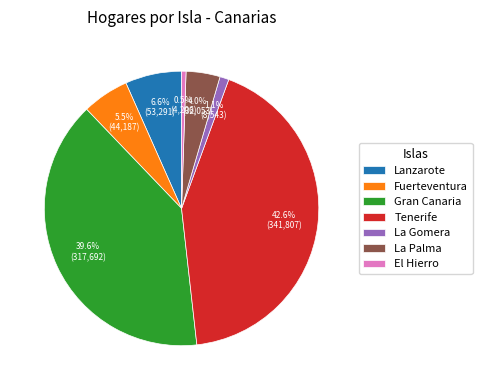

To the nearest percent, what percentage of the pie is Lanzarote?

7%